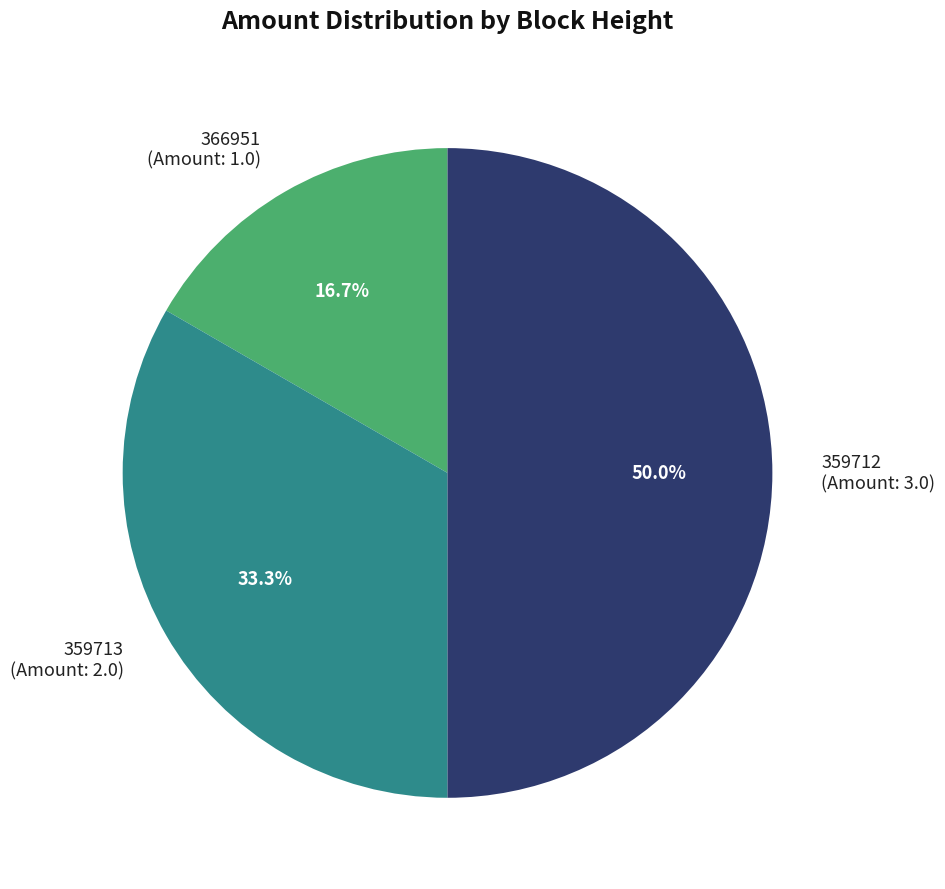

What percentage is the 359713 slice, to the nearest percent?

33%